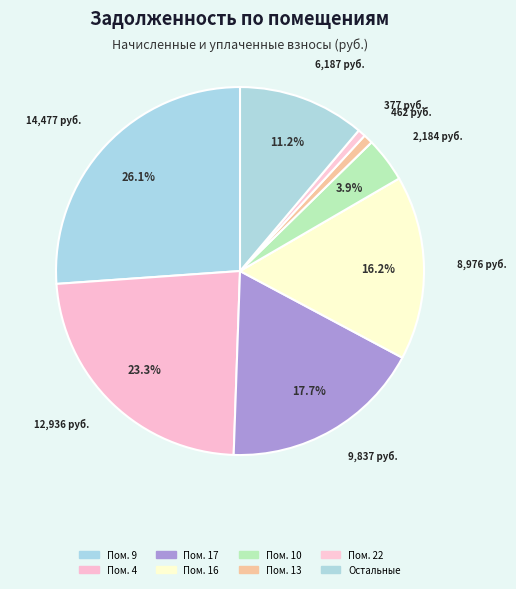

Count the number of slices in the pie.

8